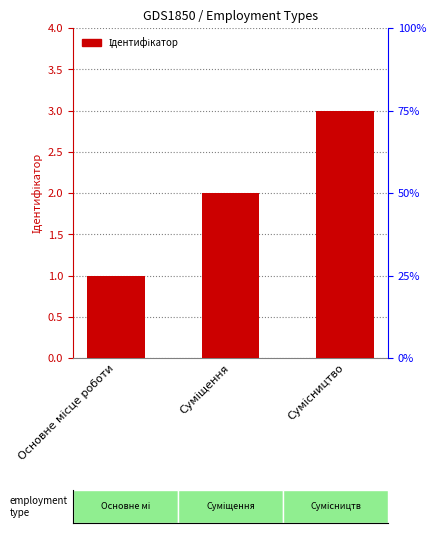

At which label does the data first exceed 2?

Сумісництво